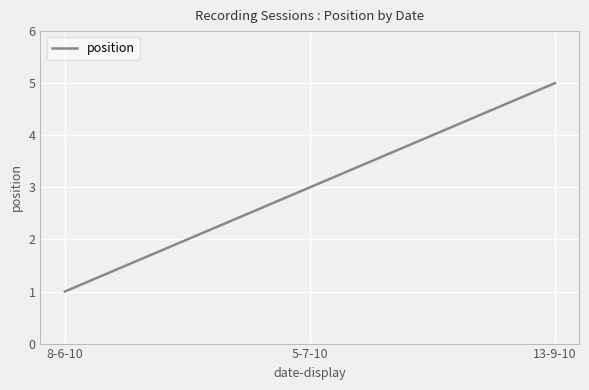

What is the greatest value displayed?

5.0